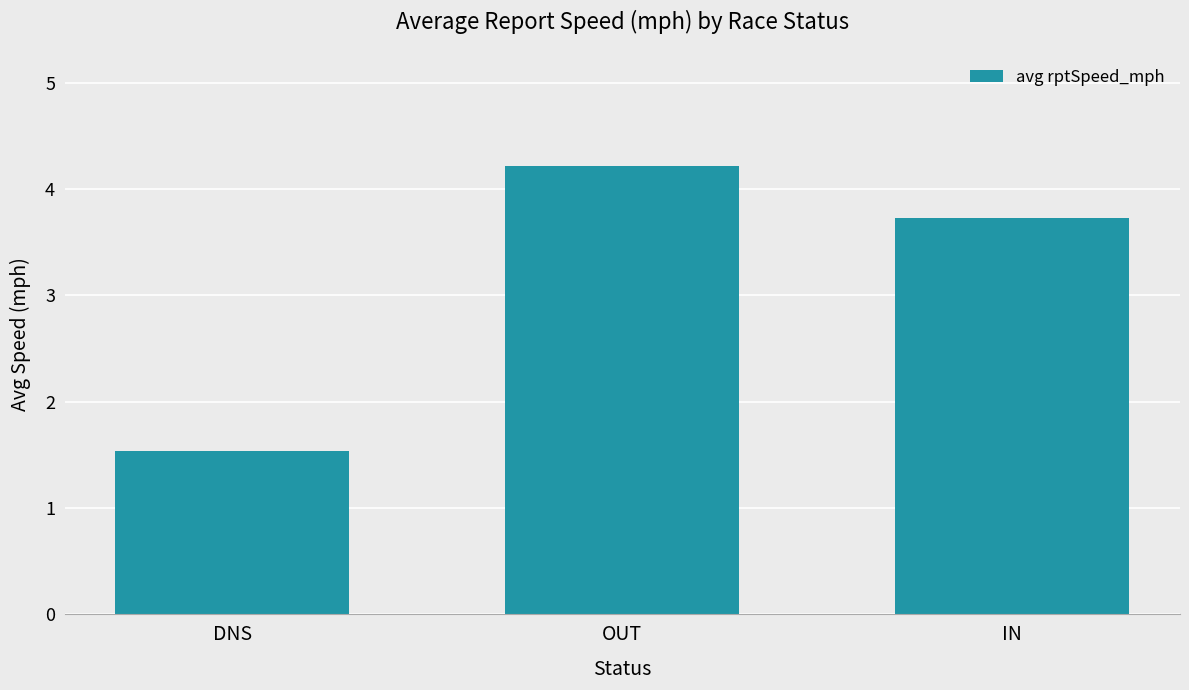

How many data points are above 3?

2